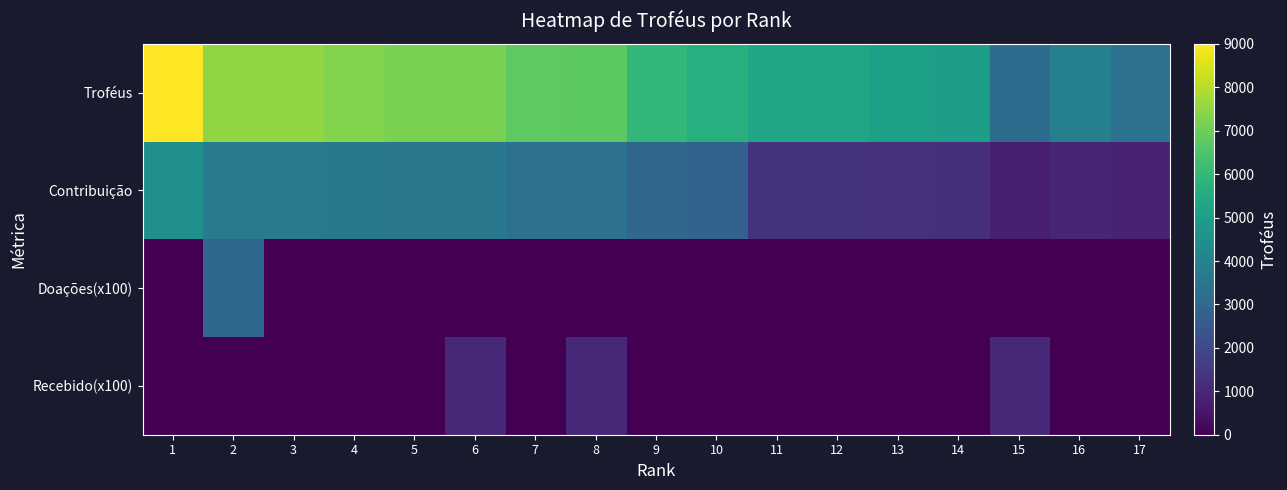

Reading left to right, what are all the values shown in this chart?

Troféus: 1=9000	2=7500	3=7500	4=7306	5=7200	6=7198	7=6772	8=6737	9=5972	10=5631	11=5343	12=5308	13=5118	14=5035	15=3199	16=3868	17=3385
Contribuição: 1=4500	2=3750	3=3750	4=3653	5=3600	6=3599	7=3386	8=3368	9=2986	10=2815	11=1335	12=1327	13=1279	14=1258	15=799	16=967	17=846
Doações(x100): 1=0	2=3000	3=0	4=0	5=0	6=0	7=0	8=0	9=0	10=0	11=0	12=0	13=0	14=0	15=0	16=0	17=0
Recebido(x100): 1=0	2=0	3=0	4=0	5=0	6=1000	7=0	8=1000	9=0	10=0	11=0	12=0	13=0	14=0	15=1000	16=0	17=0